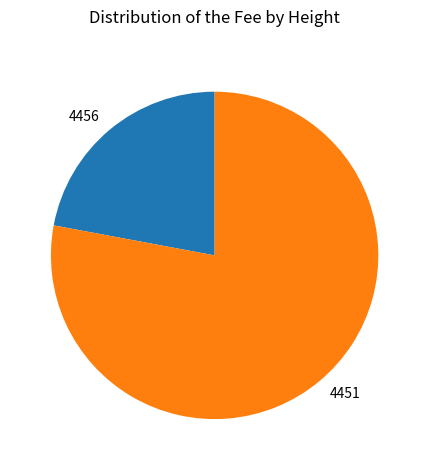

Which category has the biggest portion of the pie?

4451